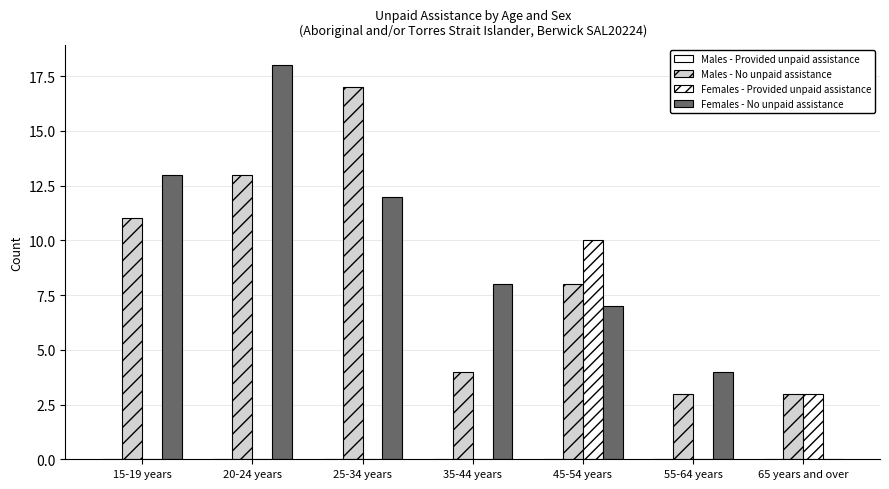

What is the label of the 4th bar from the left?

35-44 years